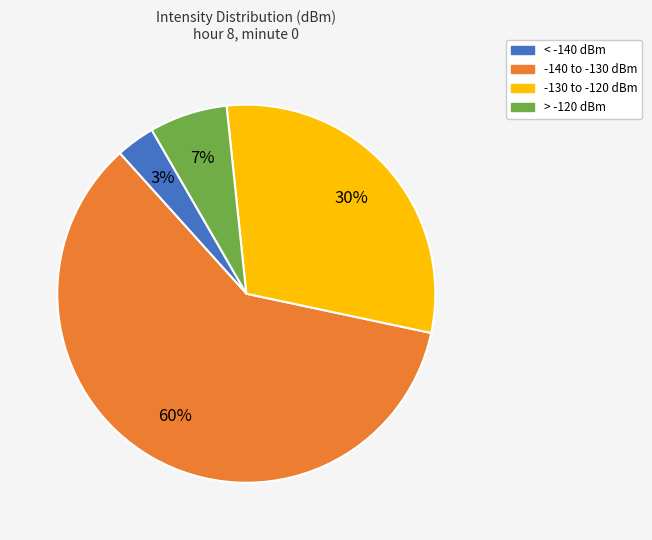

How many slices are in this pie chart?

4